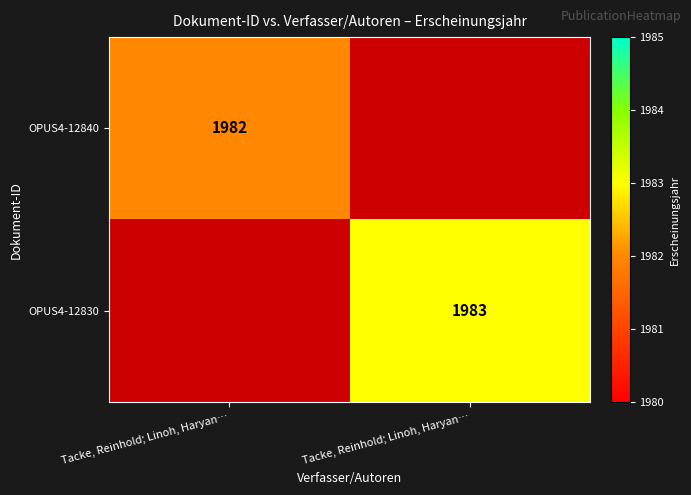

At which label does OPUS4-12830 reach its minimum?

Tacke, Reinhold; Linoh, Haryan…